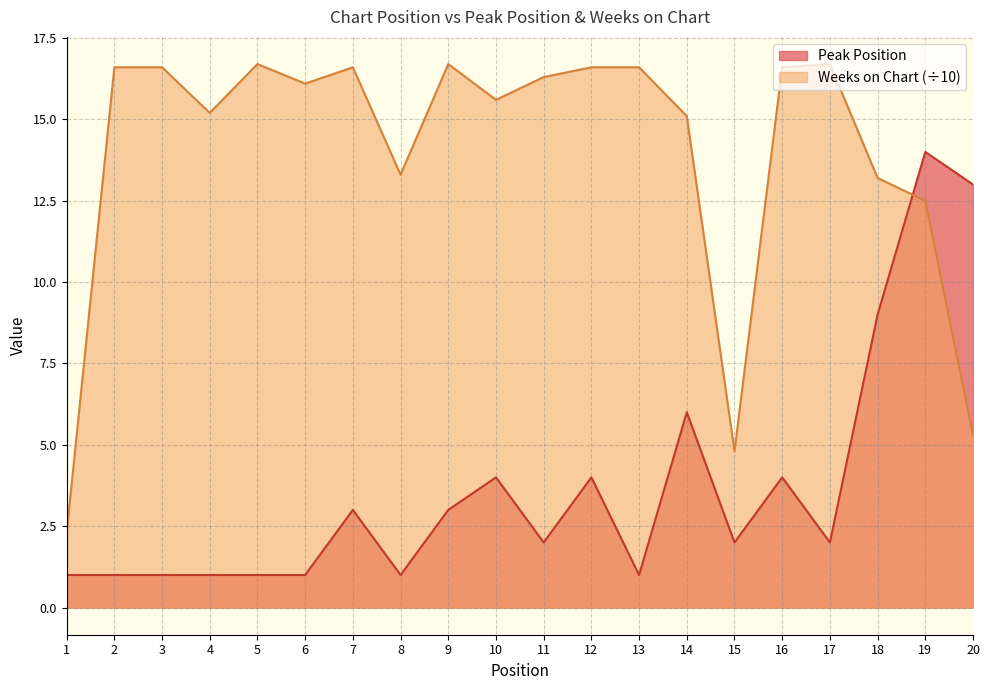

What is the difference between the highest and lowest values at 1?

1.3